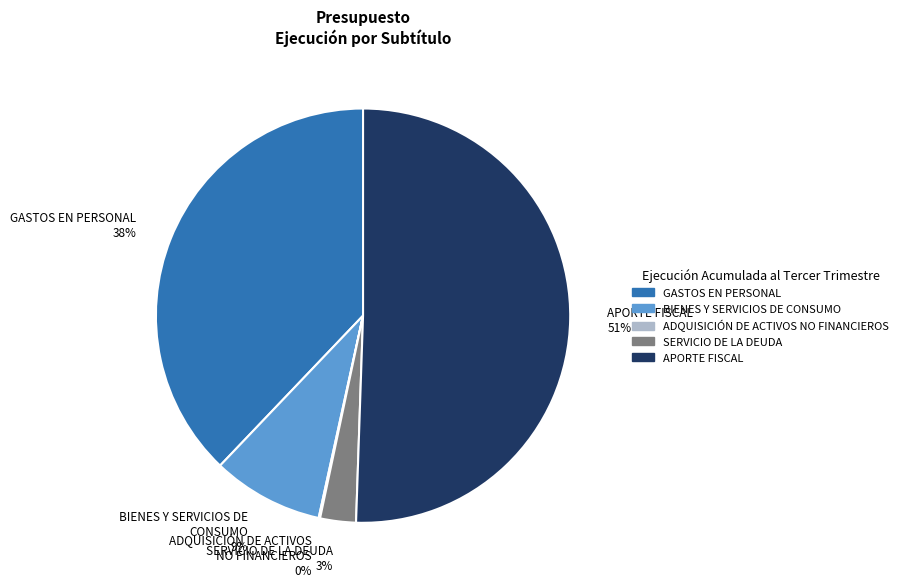

What is the ratio of the value at SERVICIO DE LA DEUDA to the value at APORTE FISCAL?

0.1